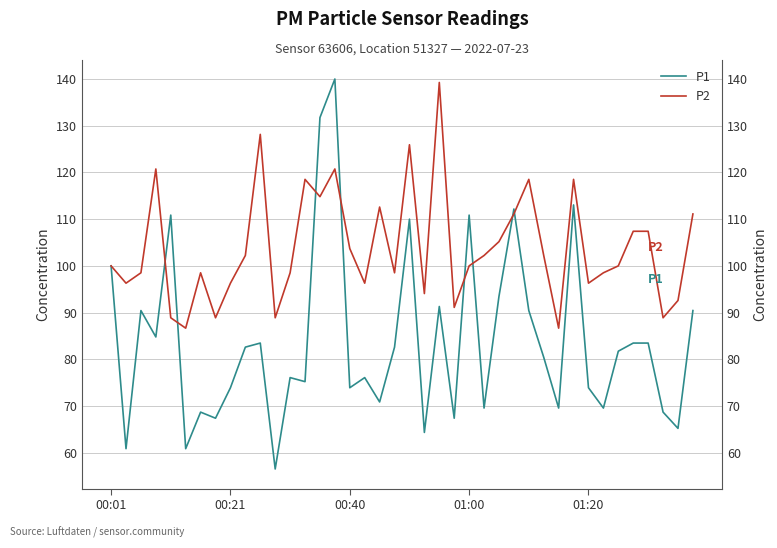

What is the sum of the P2 values at 39 and 21?

205.2